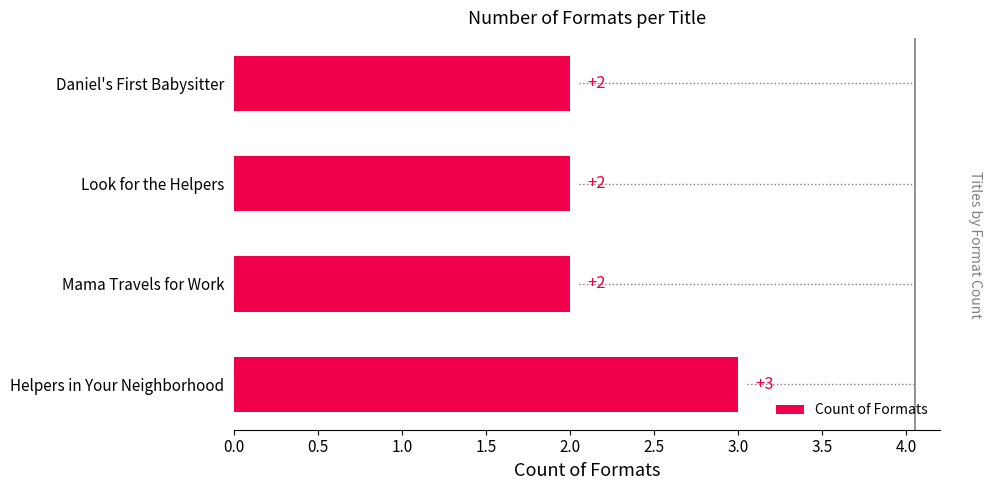

Is it true that the value at Helpers in Your Neighborhood is 3?

True